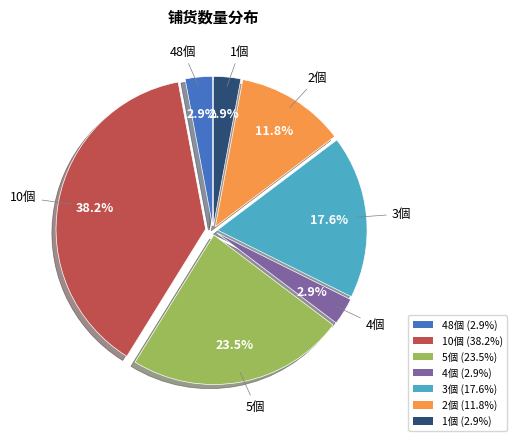

Combined, do 10個 and 4個 account for over 50%?

No